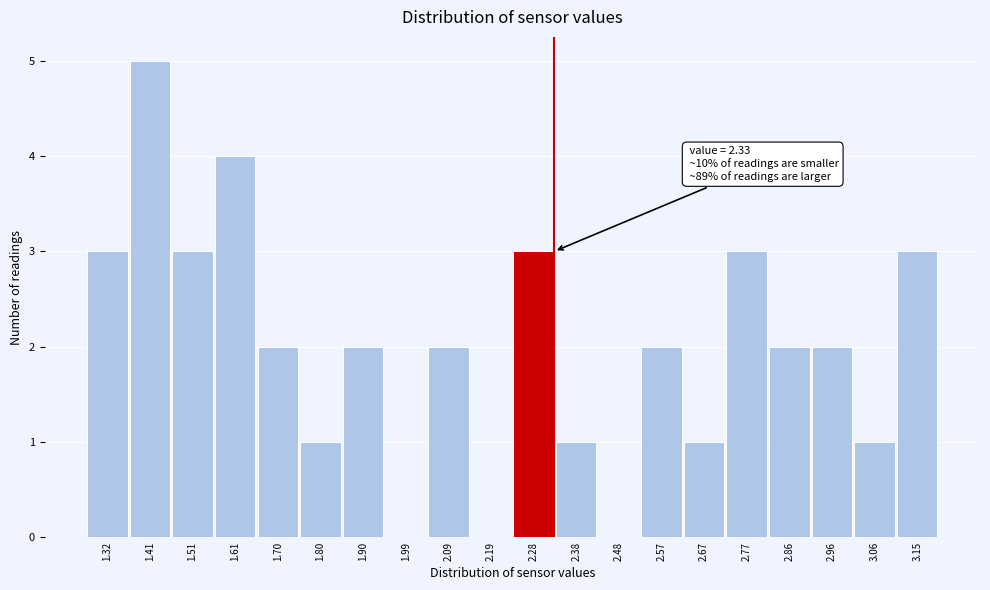

Which range on the x-axis has the tallest bar?

1.37 to 1.46